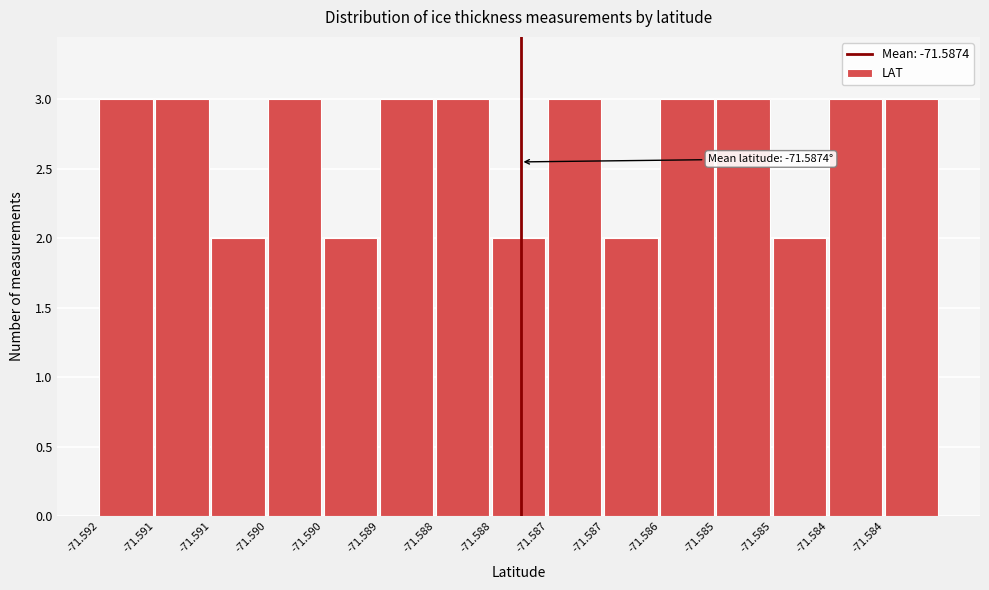

How many data points are less than 3?

5